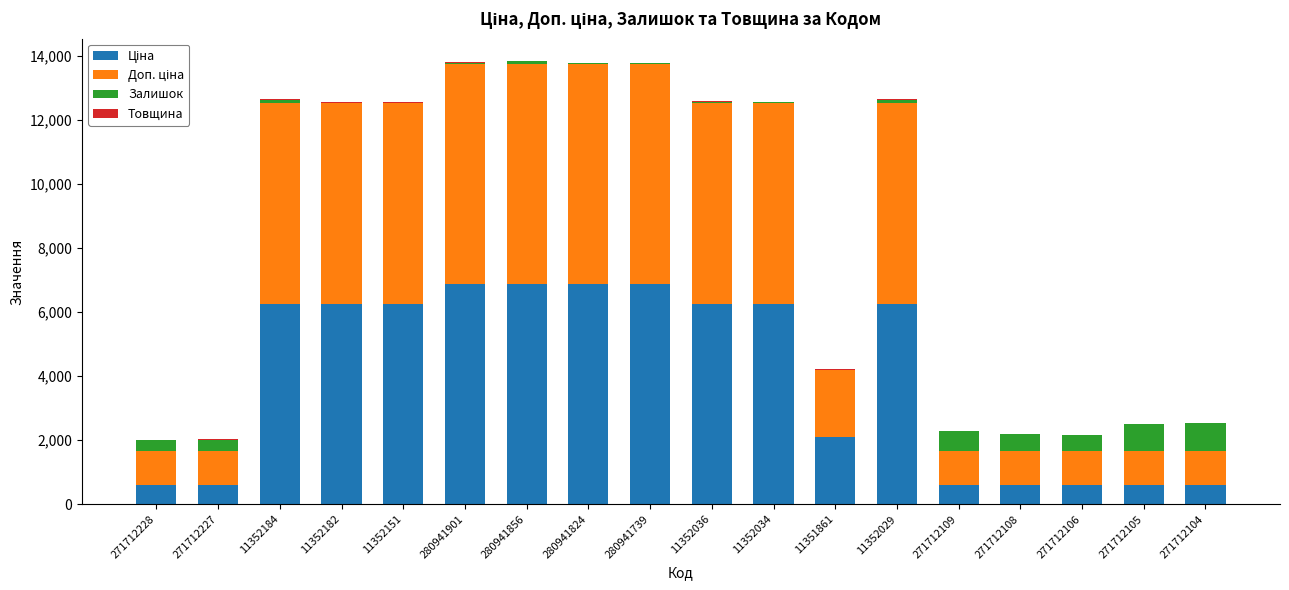

Where is Товщина nearest to the value 13?

271712228